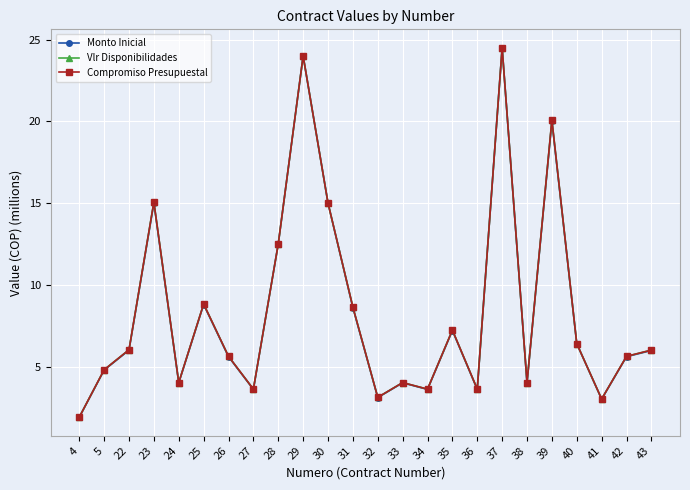

What are all the series names shown in the legend?

Monto Inicial, Vlr Disponibilidades, Compromiso Presupuestal